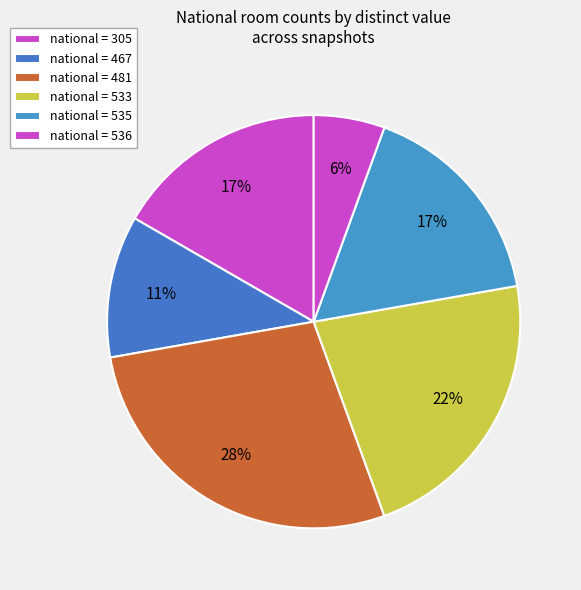

Count the number of slices in the pie.

6